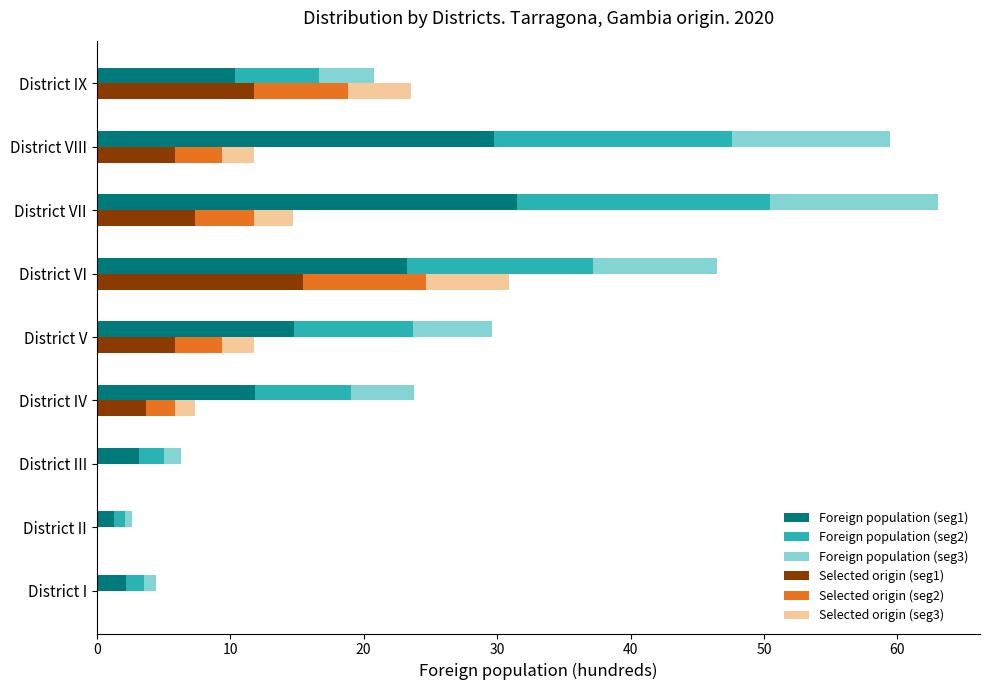

Count the number of categories in the chart.

9